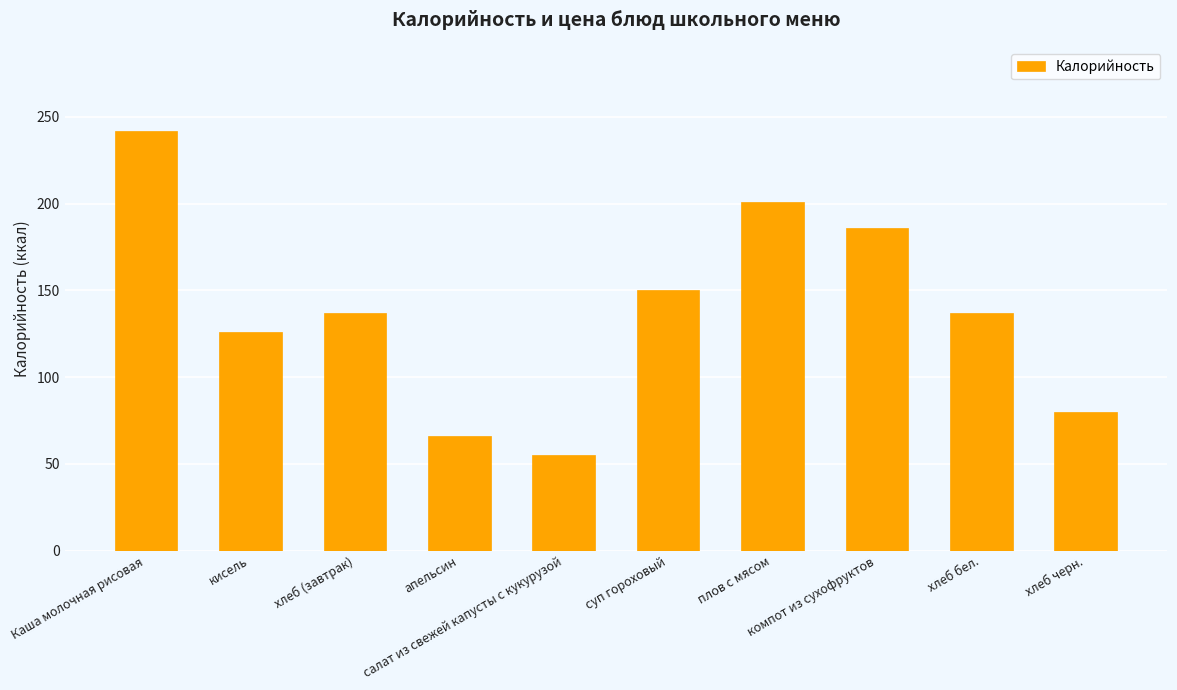

What is the ratio of the value at кисель to the value at салат из свежей капусты с кукурузой?

2.3